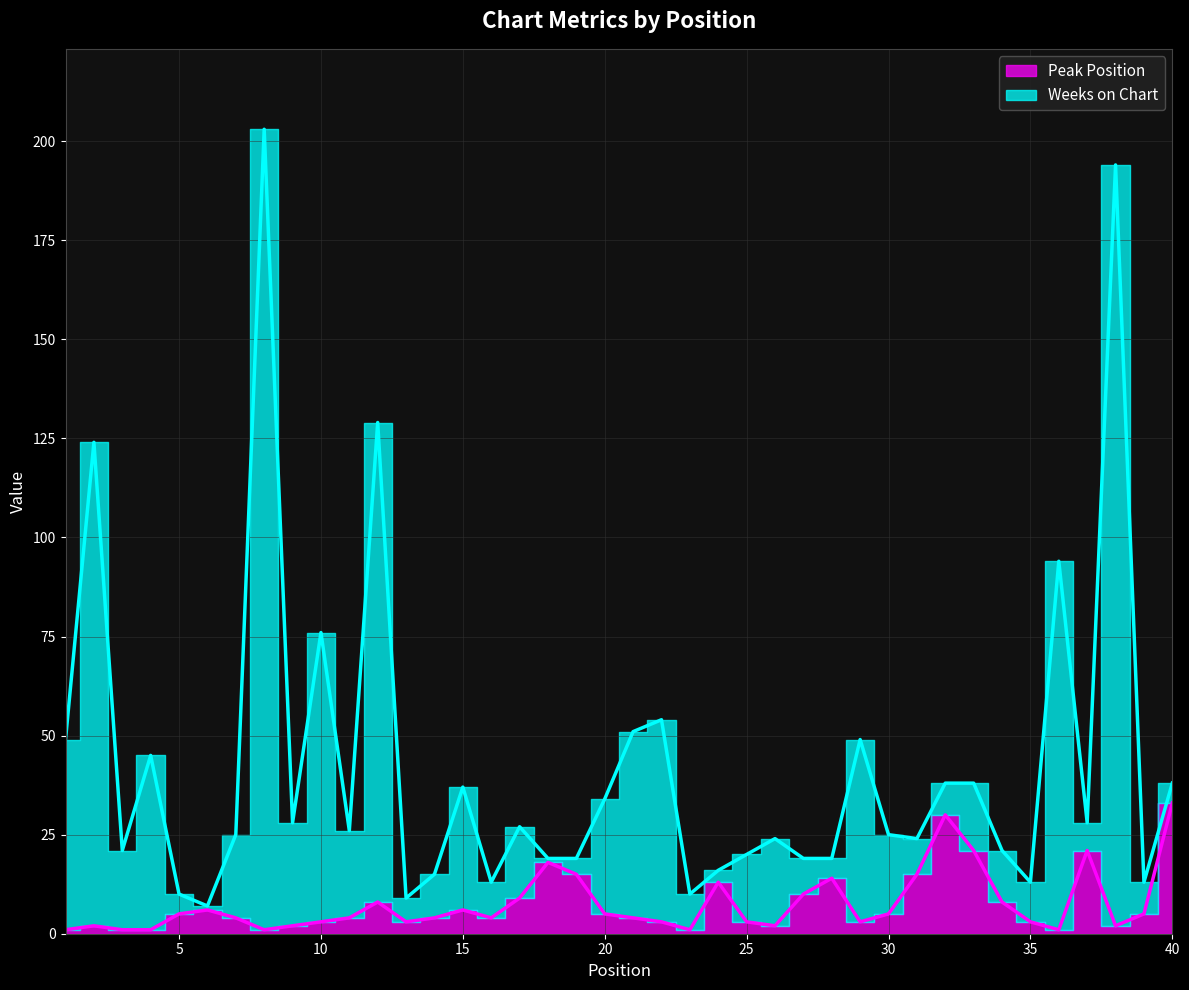

Which series changed the most between 30 and 31?

Peak Position